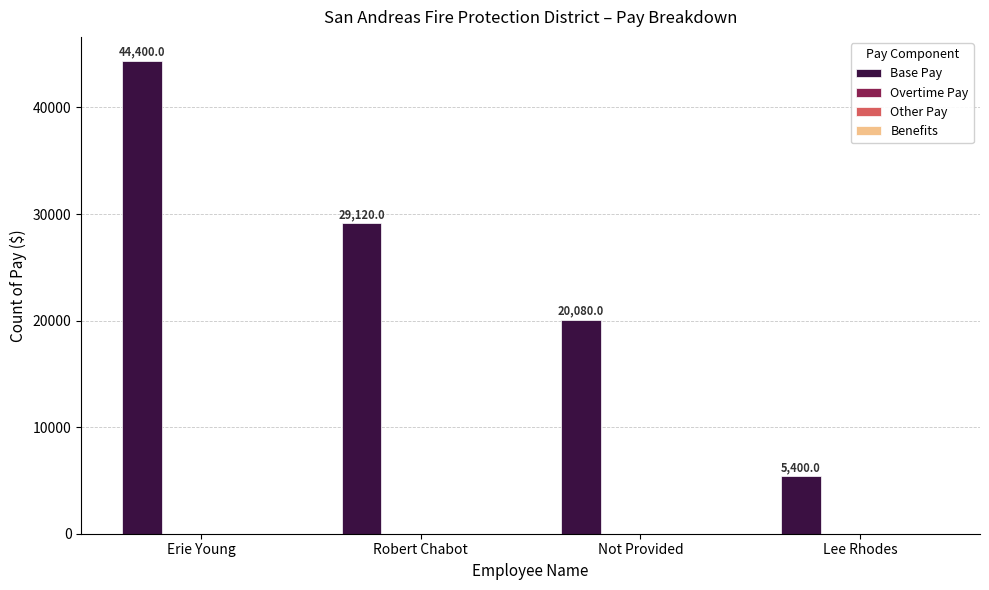

Reading left to right, what are all the values shown in this chart?

44400	29120	20080	5400